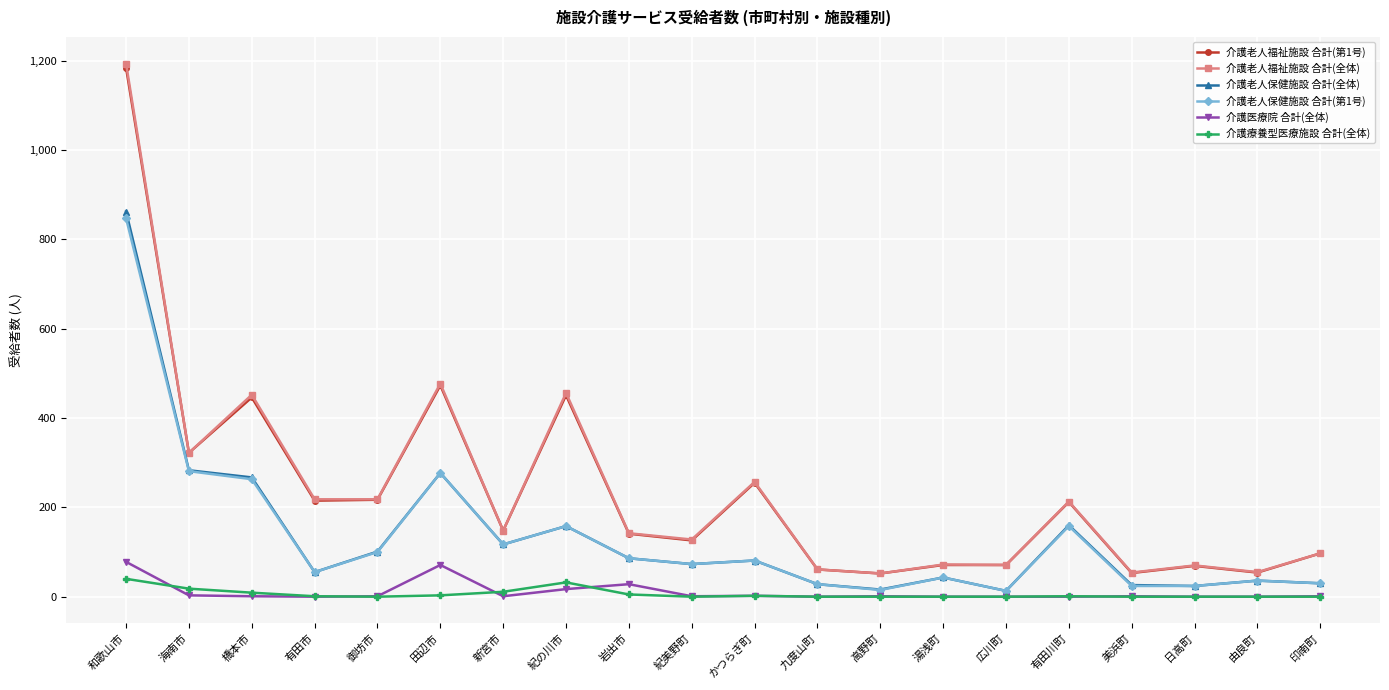

At which label does 介護老人福祉施設 合計(第1号) first exceed 148?

和歌山市